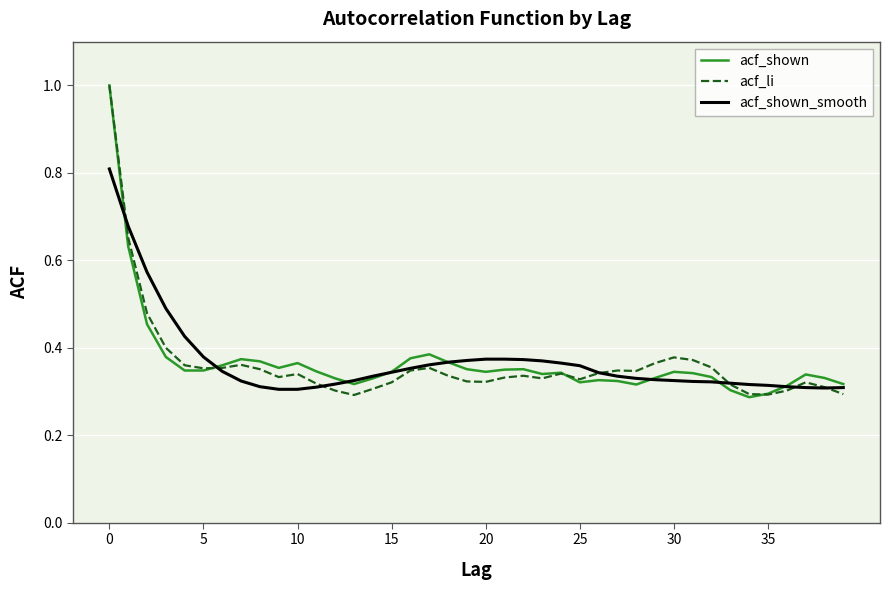

What is the greatest value displayed?

1.0